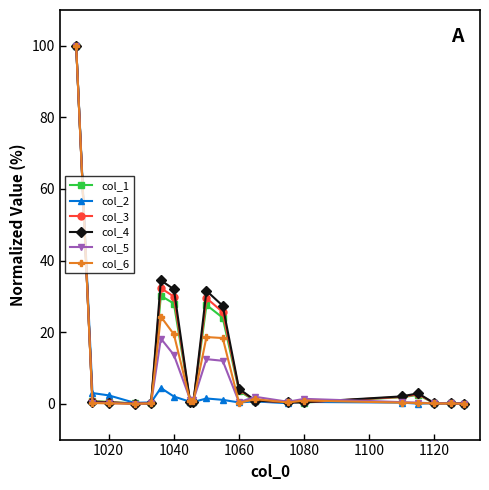

What is the highest value of the col_4 series?

100.0